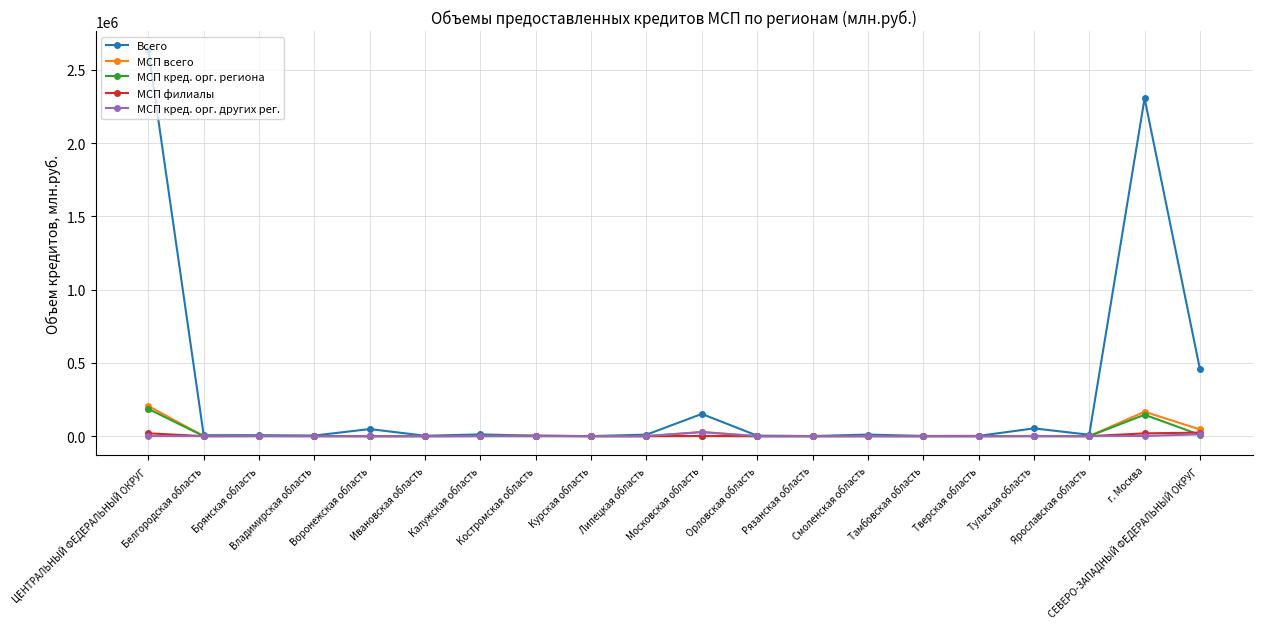

True or false: МСП кред. орг. других рег. has more than 1 points higher than both neighbors.

True